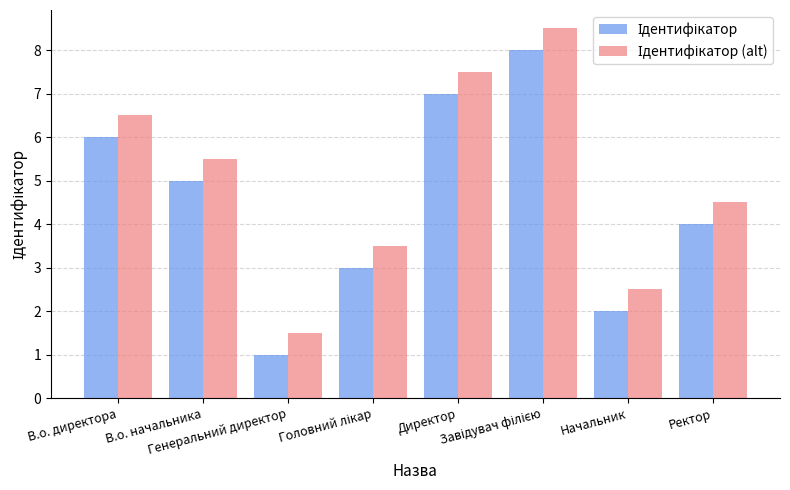

Which series has the widest spread of values?

Ідентифікатор